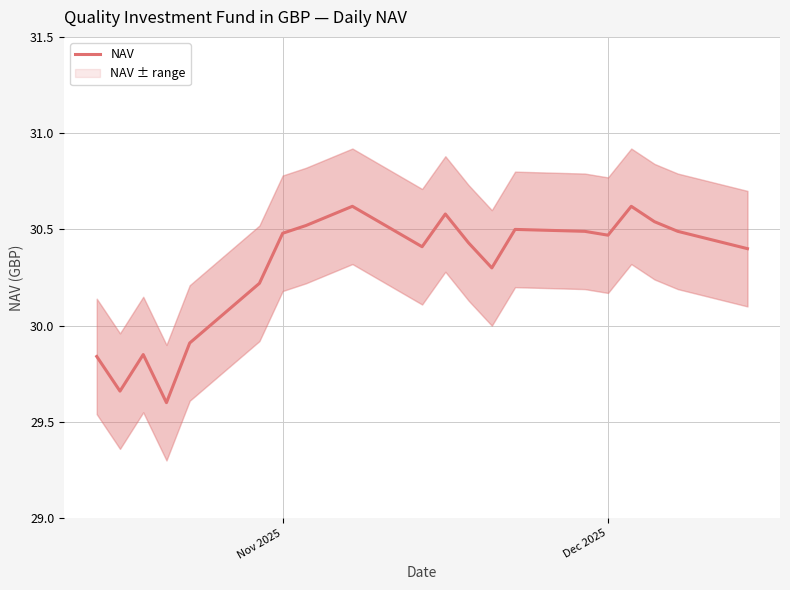

What is the highest value of the NAV series?

30.6